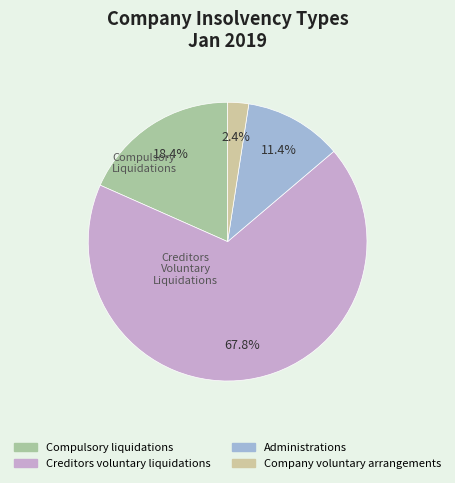

Is there a majority slice in this chart?

Yes